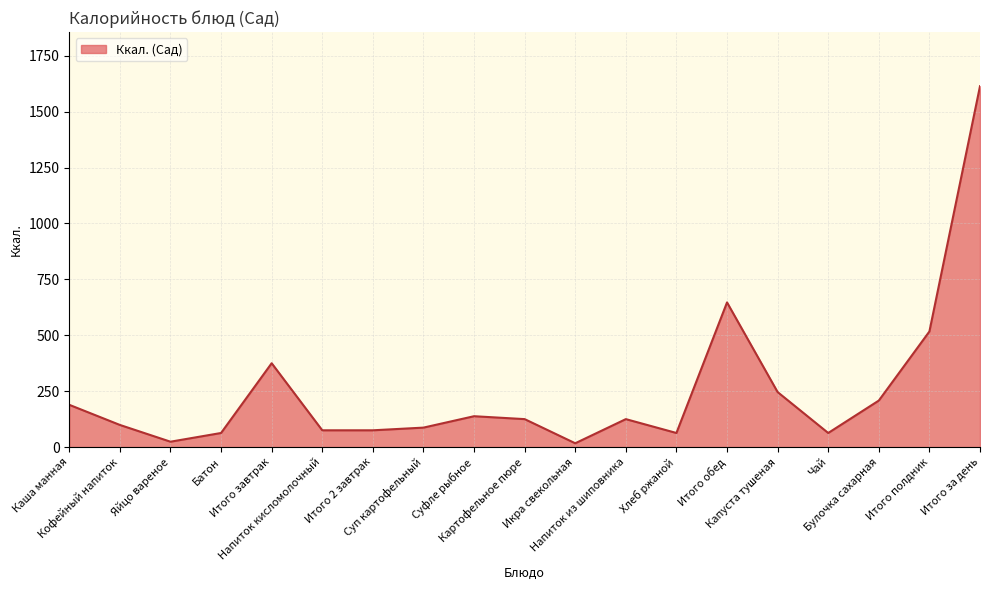

Approximately how many times larger is the value at Суфле рыбное compared to Кофейный напиток?

1.4